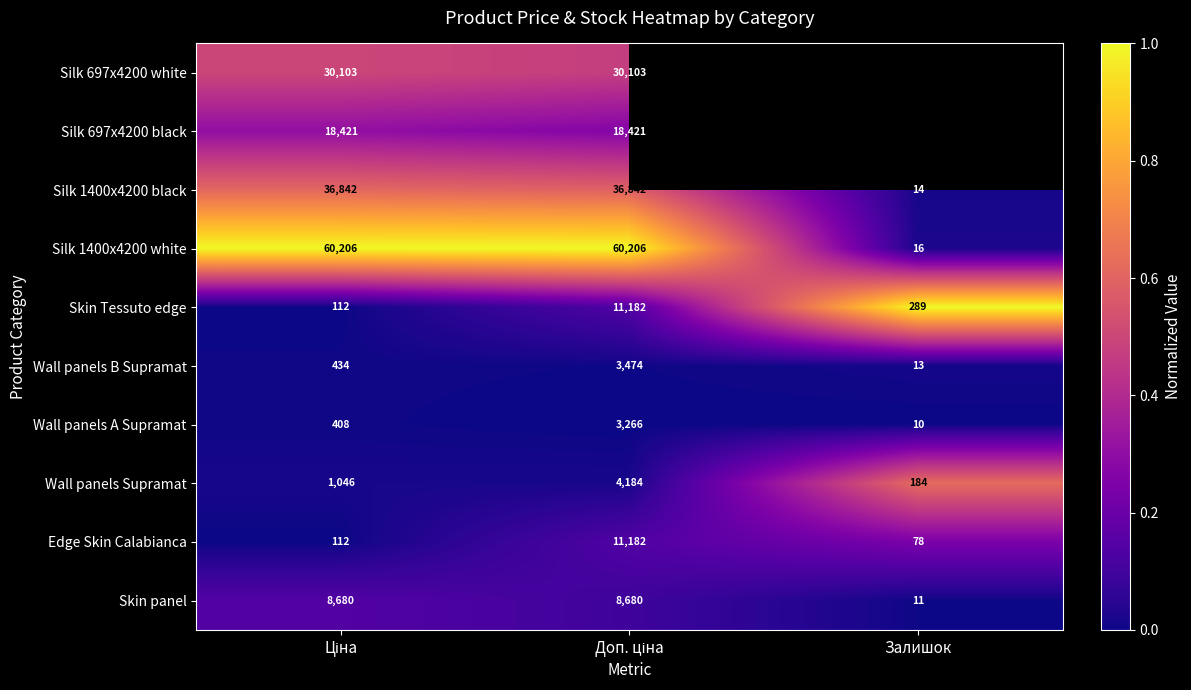

Which category has the lowest value in the Skin panel series?

Залишок